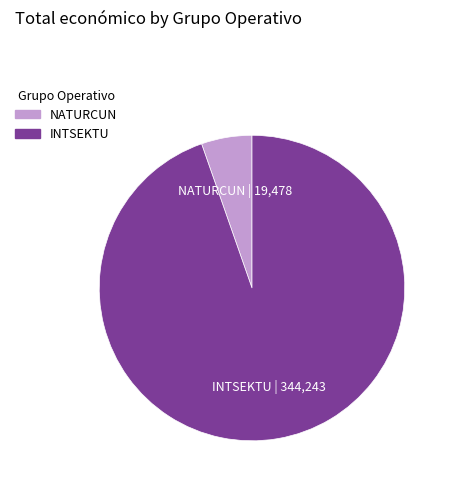

The INTSEKTU slice represents 99% of the pie. True or false?

False